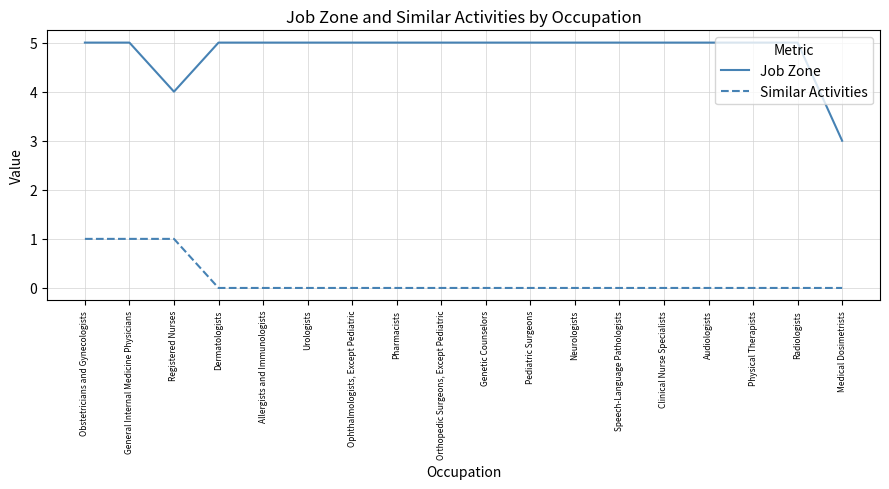

What are all the series names shown in the legend?

Job Zone, Similar Activities